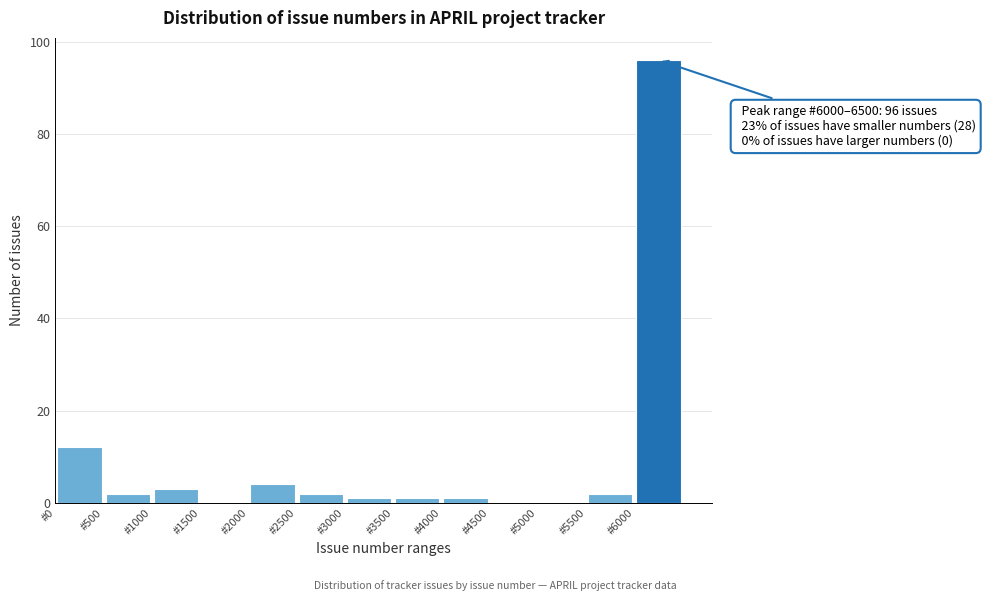

Over which range of the x-axis is the bar tallest?

6000 to 6500